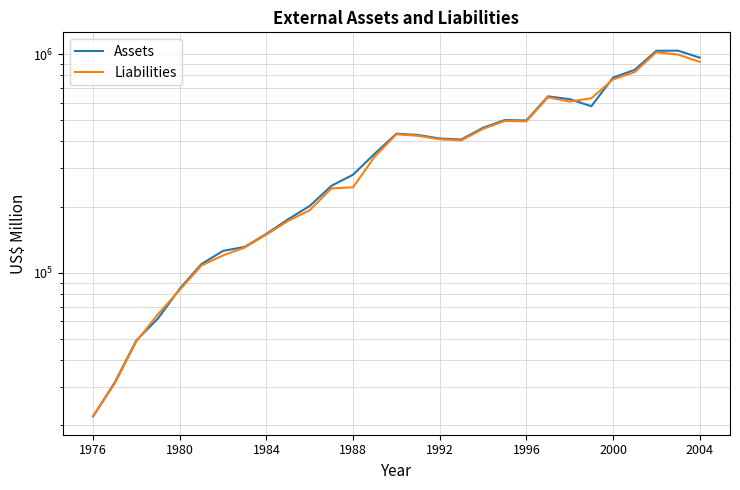

What is the approximate value of Assets at 2004, to the nearest 50?

964700